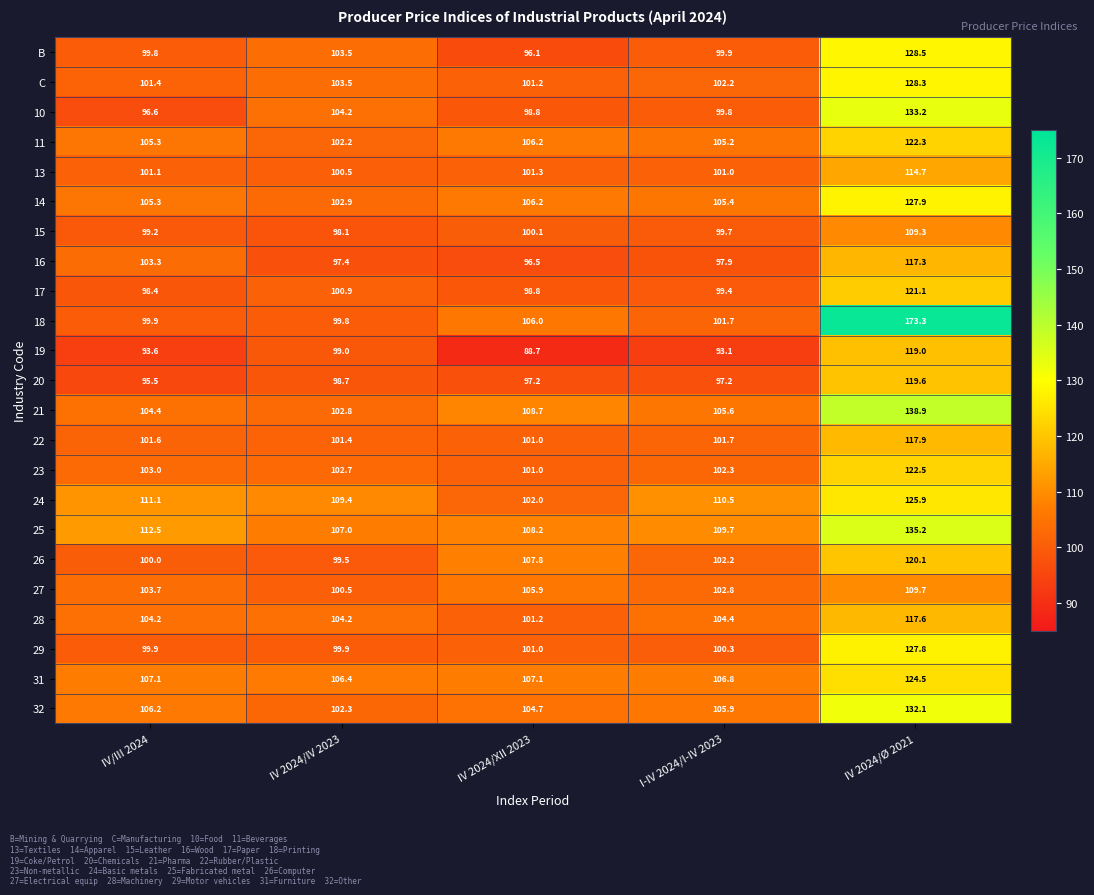

Which series changed the most between IV/III 2024 and IV 2024/IV 2023?

10